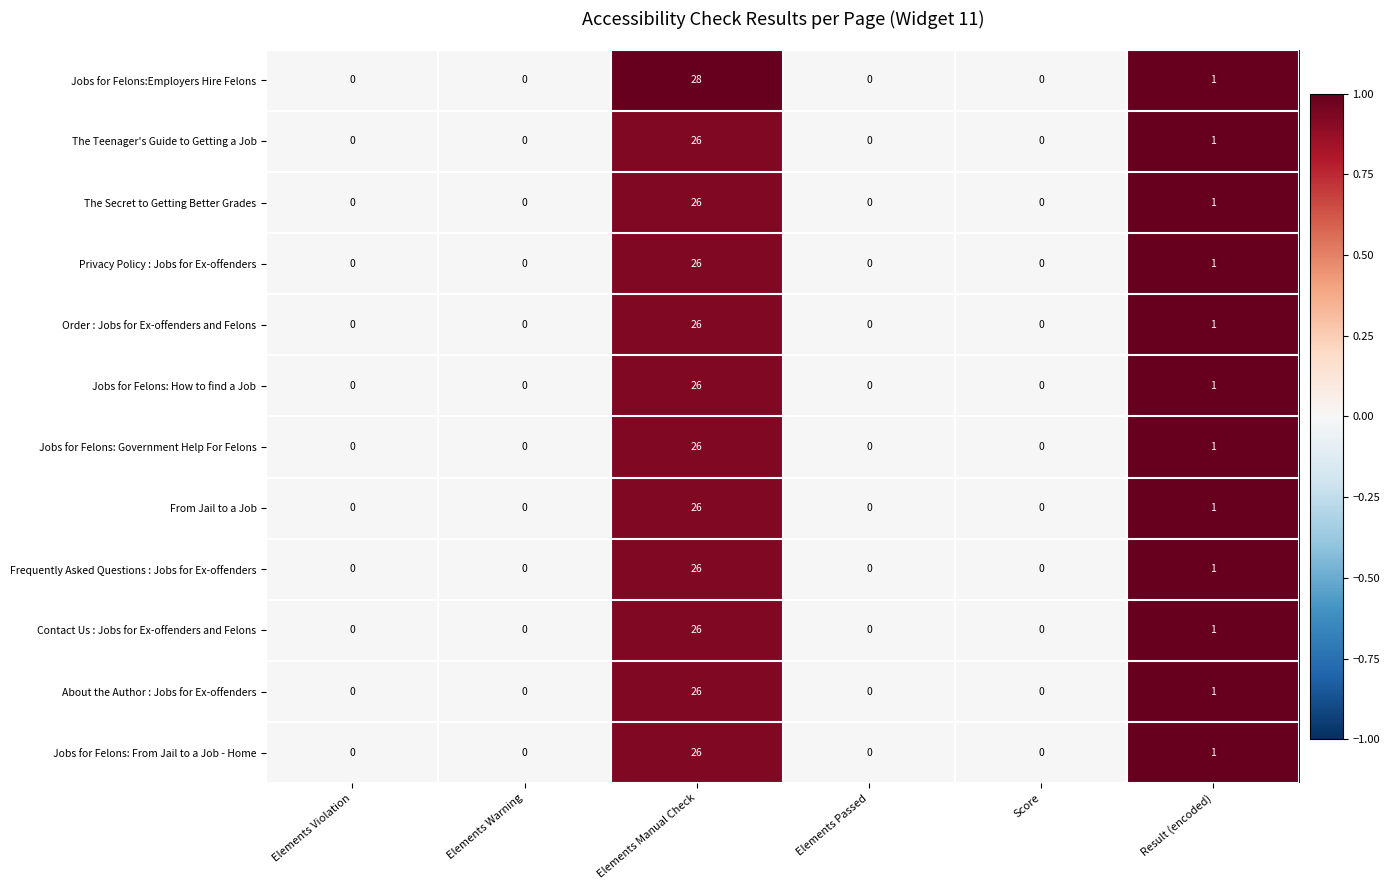

Which series has the largest range (max minus min)?

Jobs for Felons:Employers Hire Felons